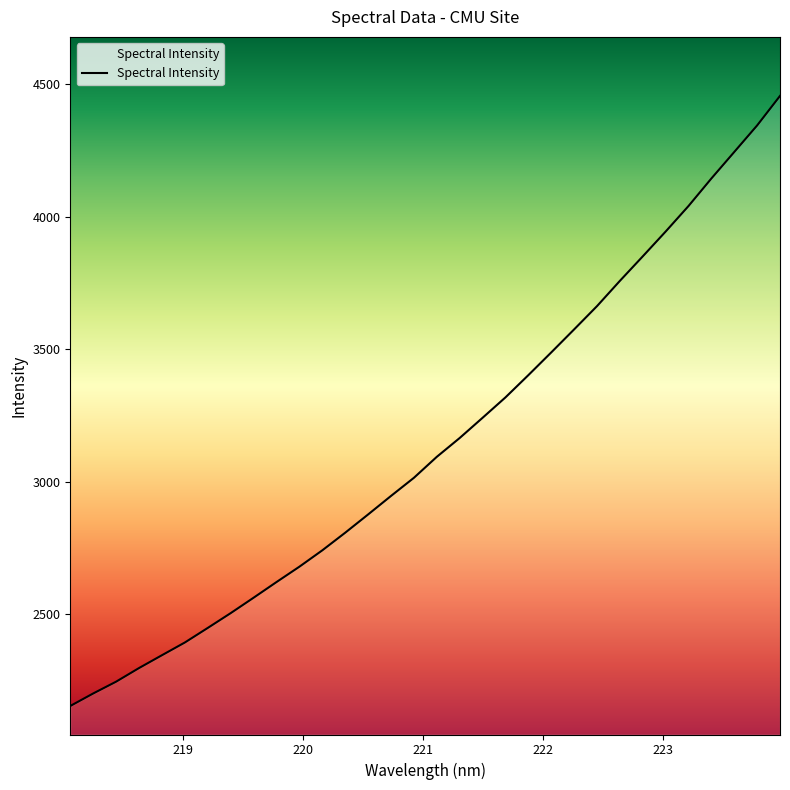

What is the smallest value displayed?

2153.6